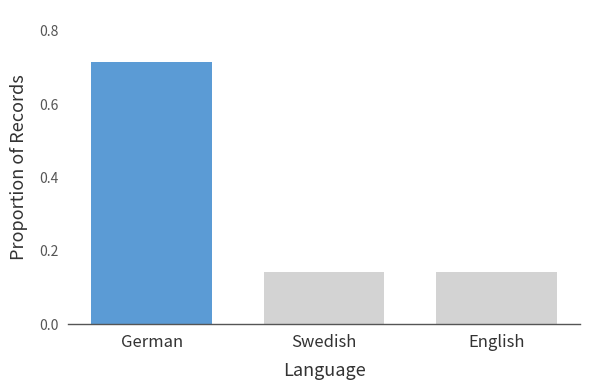

Rank the categories by value from highest to lowest.

German, Swedish, English